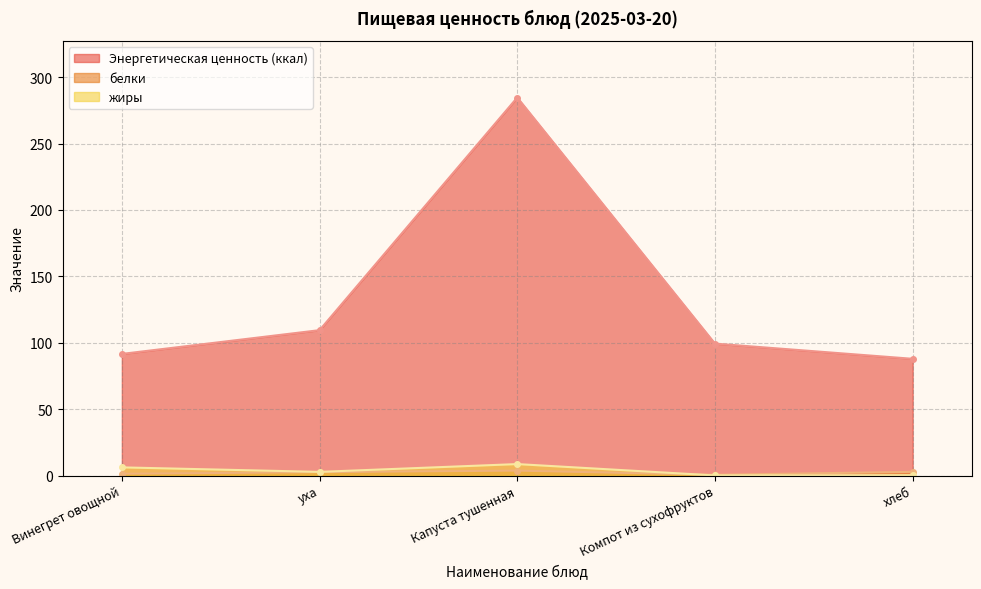

What is the difference between the highest and lowest values at Винегрет овощной?

90.2